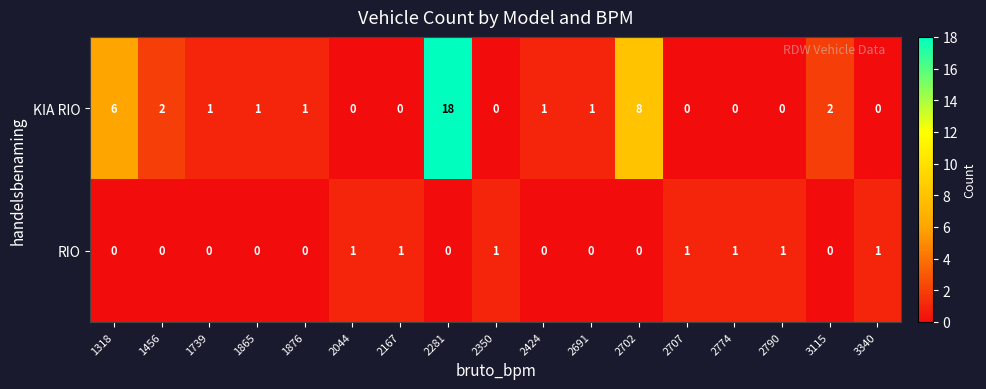

Between 1456 and 2702, which series saw the biggest shift?

KIA RIO